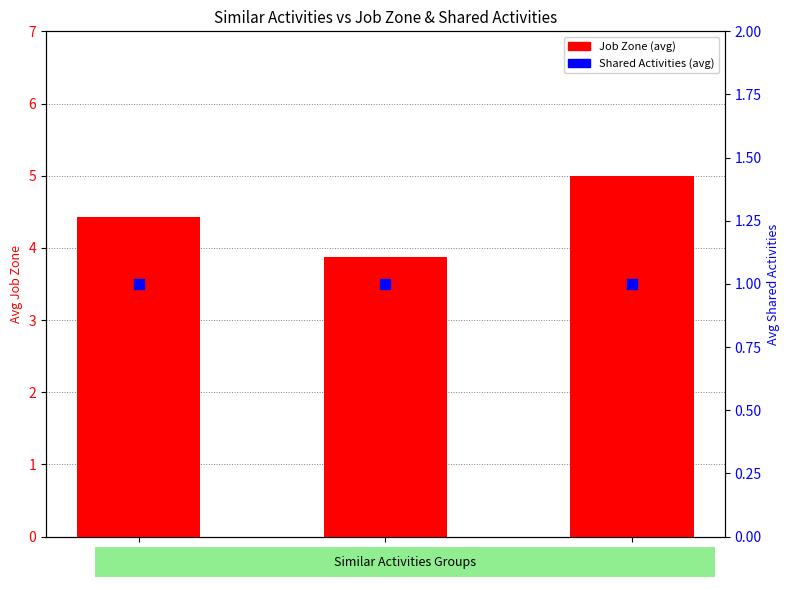

What are all the series names shown in the legend?

Job Zone (avg), Shared Activities (avg)